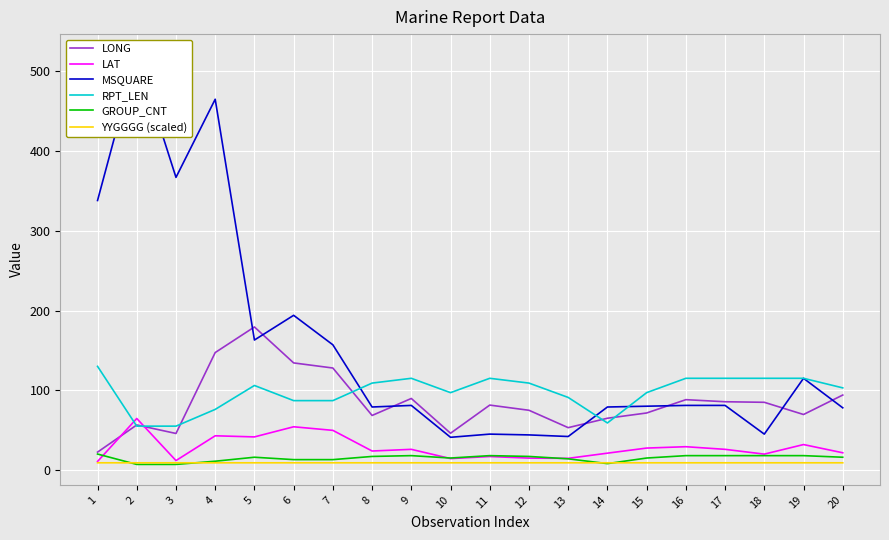

At which category does LONG reach its first local valley?

3